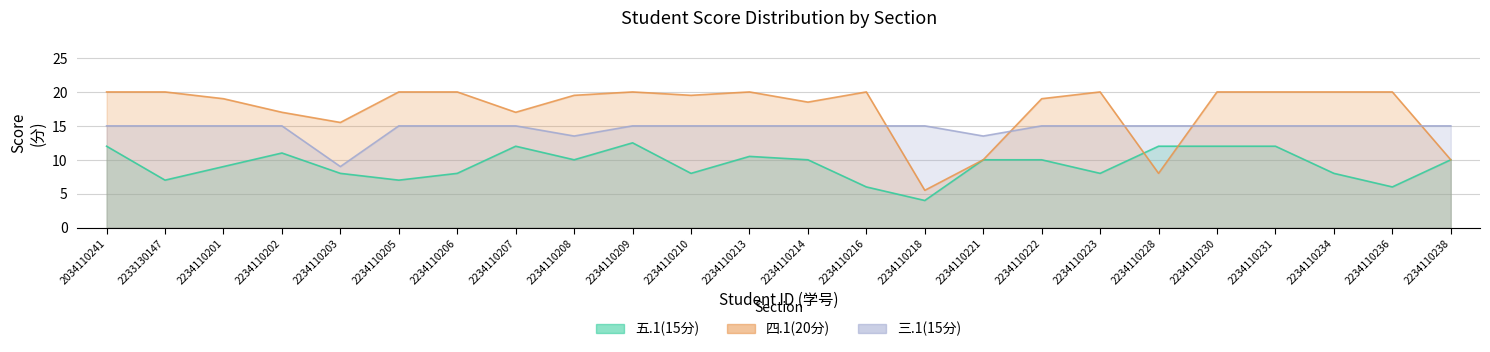

At 2234110222, list the series in order from smallest to largest.

五.1(15分), 三.1(15分), 四.1(20分)